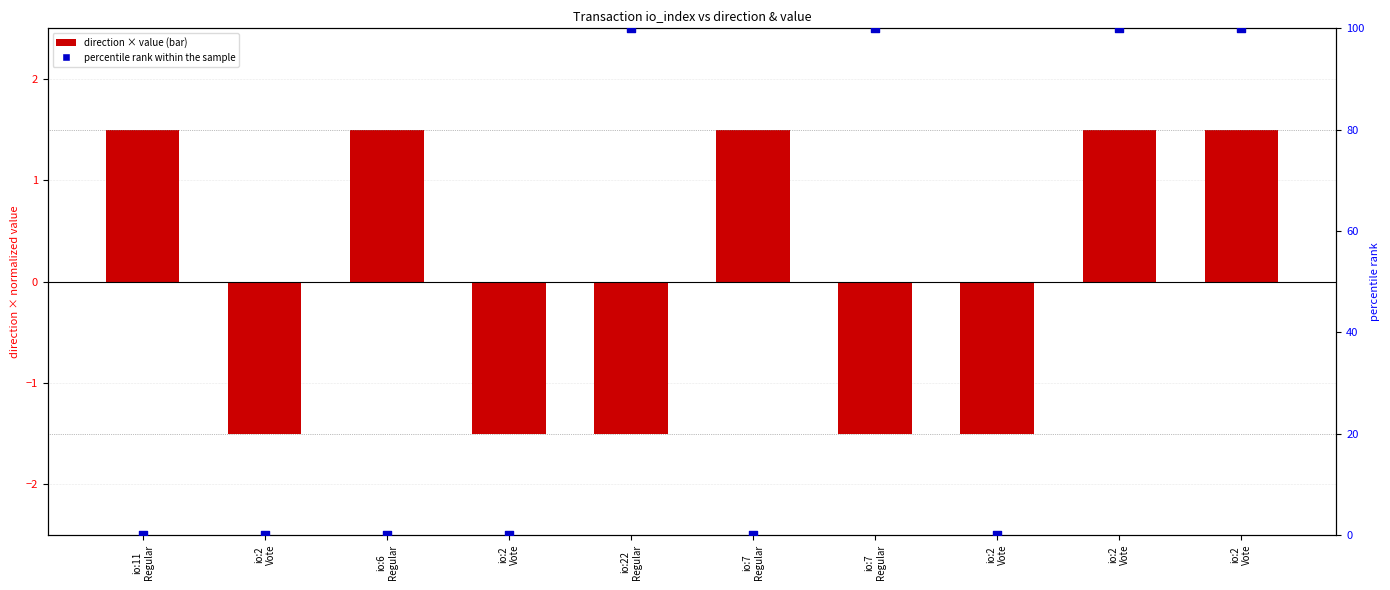

What is the change in value from io:6
Regular to io:7
Regular?

+100